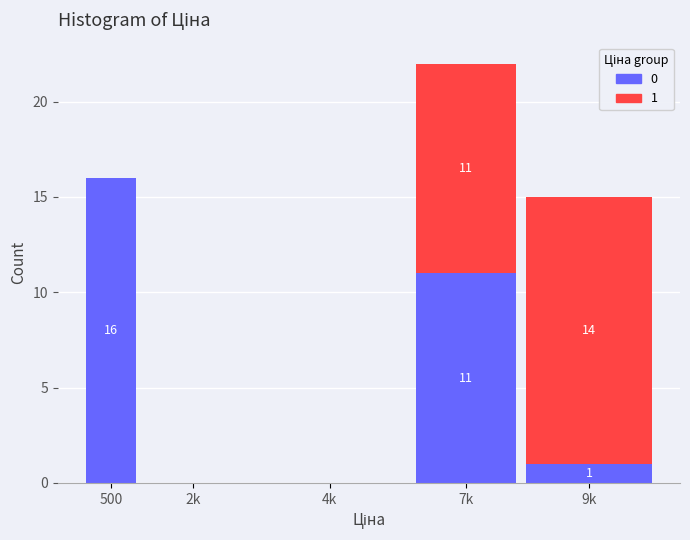

Reading left to right, transcribe the values for 0.

500=16	2k=0	4k=0	7k=11	9k=1